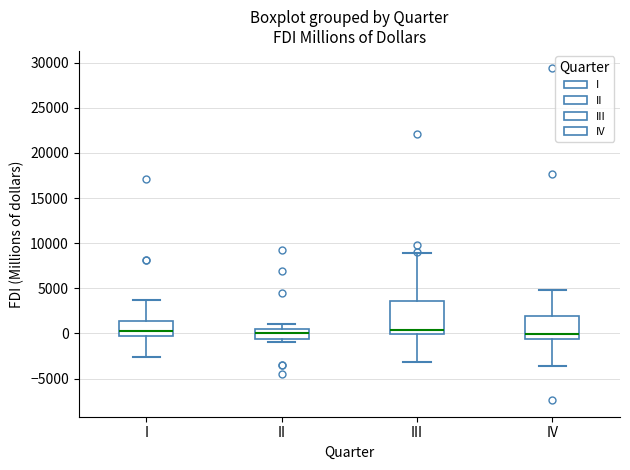

Reading left to right, transcribe this box plot: for each box, give where its median line is, the range the box spans, and where its two whiskers end, as read against the y-axis. The values are not printed on the chart, so give them approximately, as read against the axis.

I: median 0, box -500 to 1500, whiskers -2500 to 3500
II: median 0, box -500 to 500, whiskers -1000 to 1000
III: median 500, box 0 to 3500, whiskers -3000 to 9000
IV: median 0, box -500 to 2000, whiskers -3500 to 5000